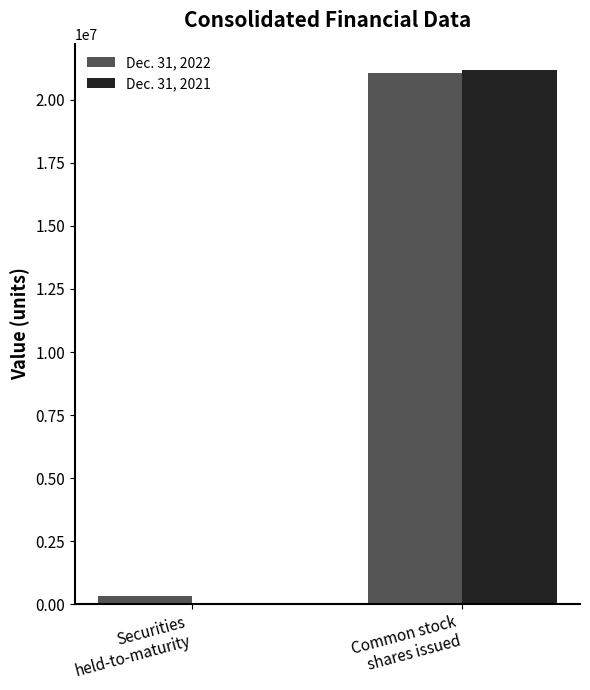

Reading left to right, what are all the values shown in this chart?

Dec. 31, 2022: Securities
held-to-maturity=335418	Common stock
shares issued=21063971
Dec. 31, 2021: Securities
held-to-maturity=0	Common stock
shares issued=21171036